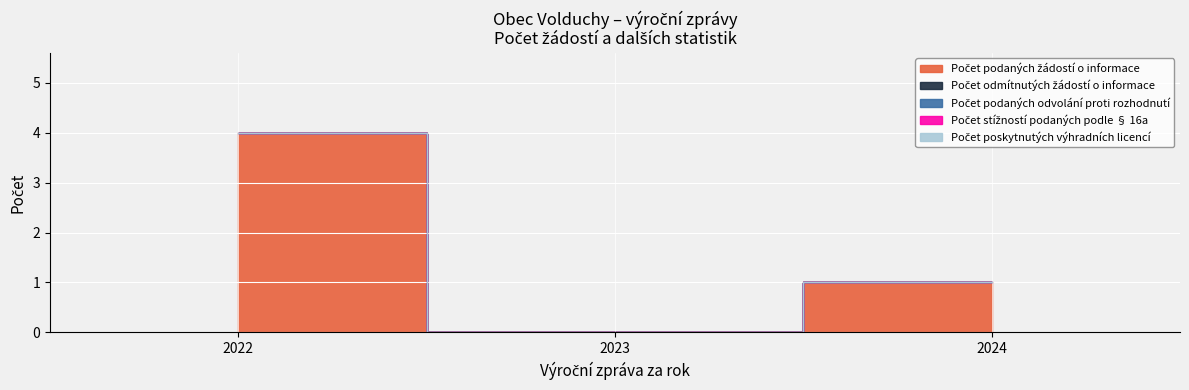

Reading left to right, transcribe all the data shown in this chart.

Počet podaných žádostí o informace: 4	0	1
Počet odmítnutých žádostí o informace: 0	0	0
Počet podaných odvolání proti rozhodnutí: 0	0	0
Počet stížností podaných podle § 16a: 0	0	0
Počet poskytnutých výhradních licencí: 0	0	0